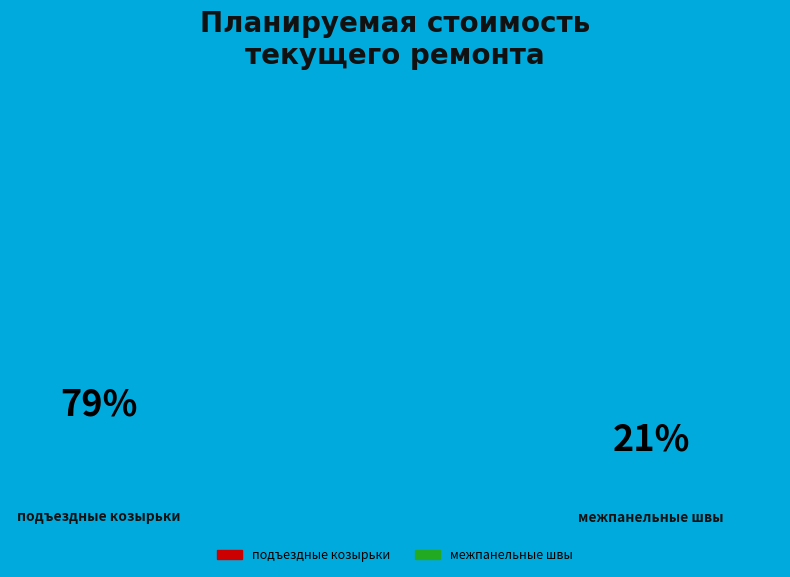

Count the number of slices in the pie.

2